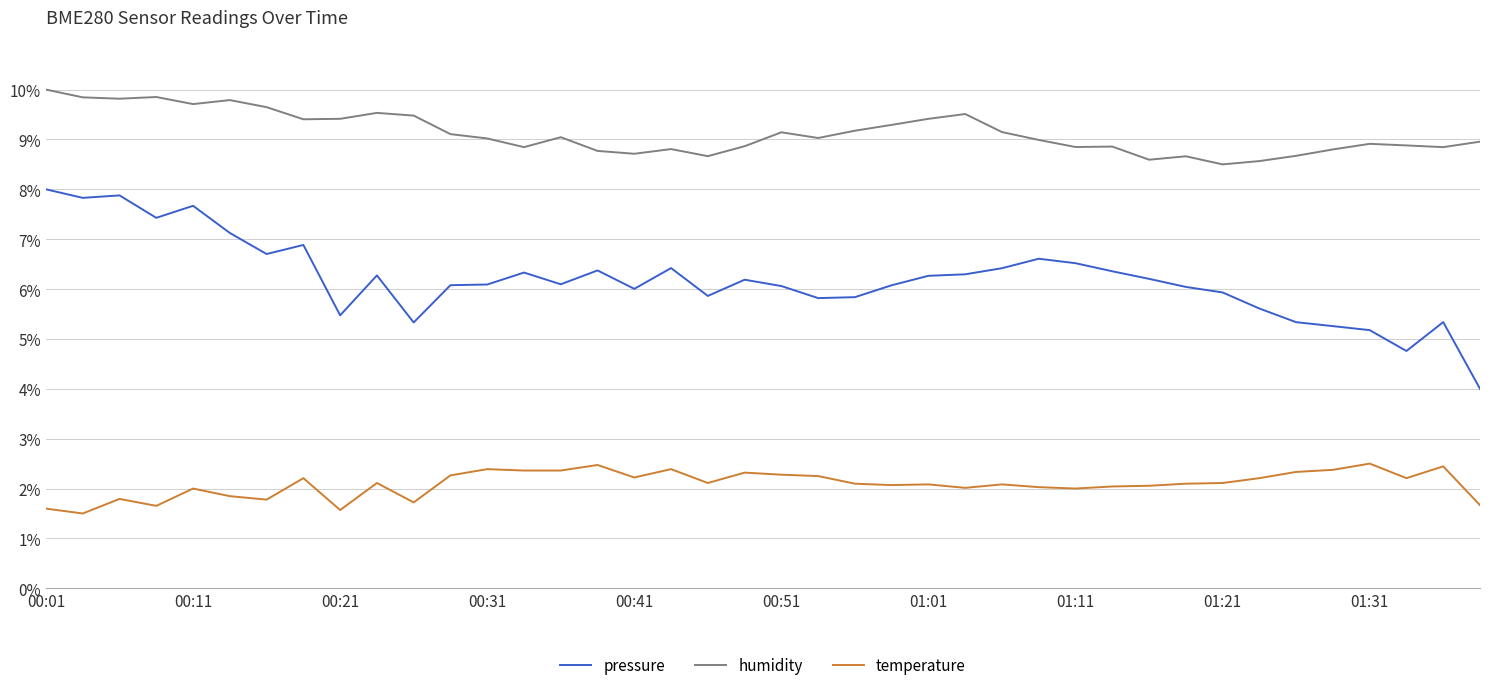

True or false: temperature and humidity intersect in this chart.

False